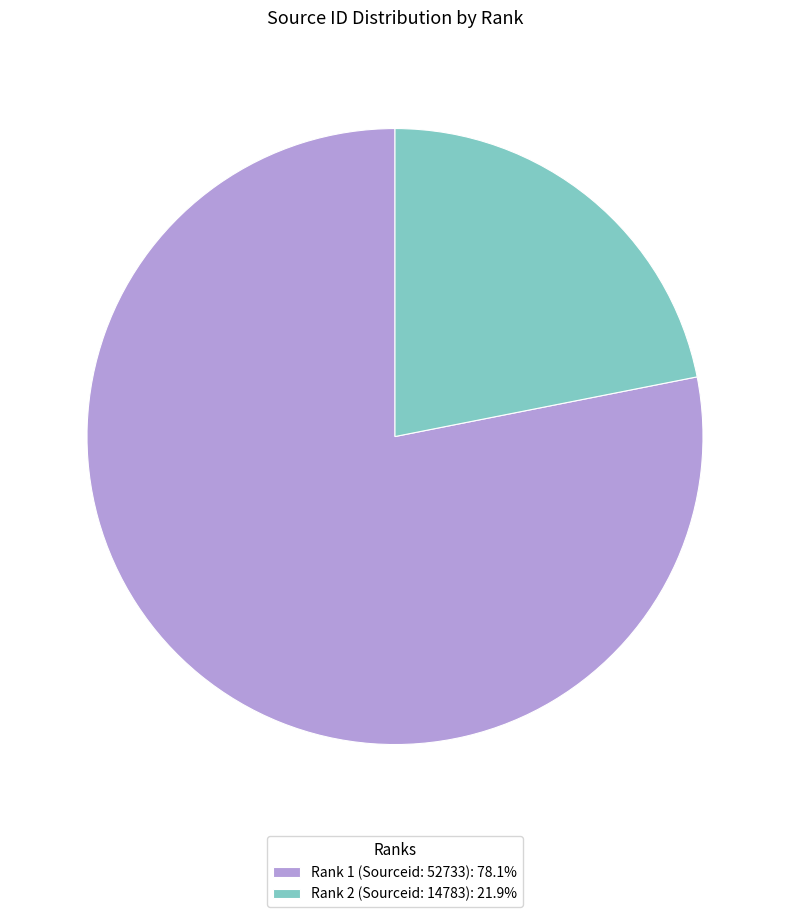

Does Rank 1 (Sourceid: 52733): 78.1% represent more than half of the total?

Yes